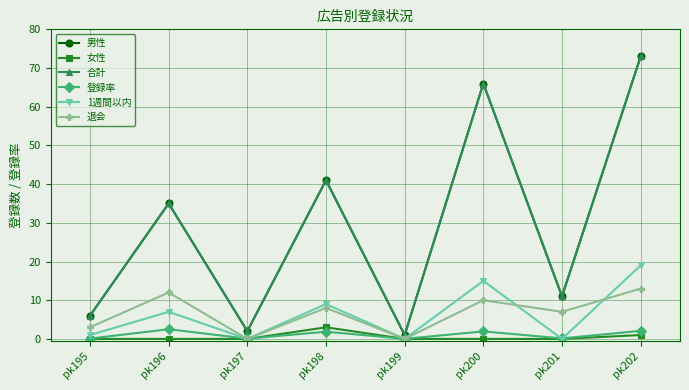

Where is the first local minimum for 登録率?

pk197